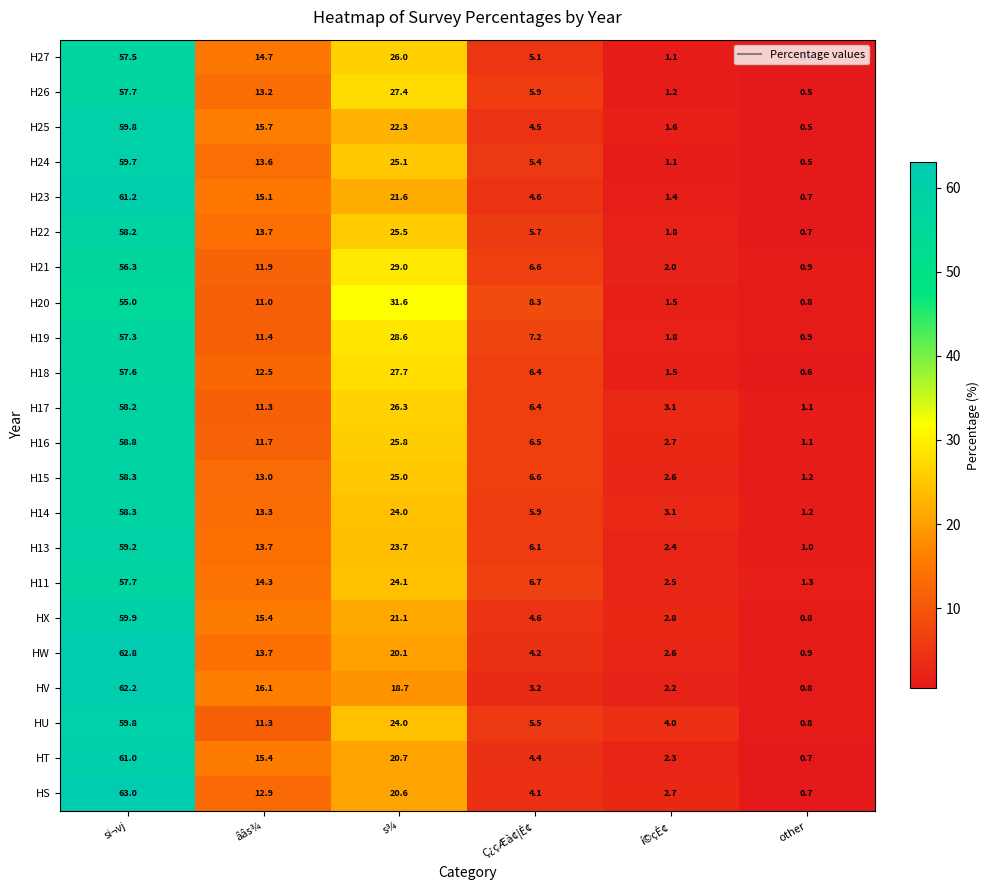

What is the difference between the second highest and minimum values in the H13 series?

22.7